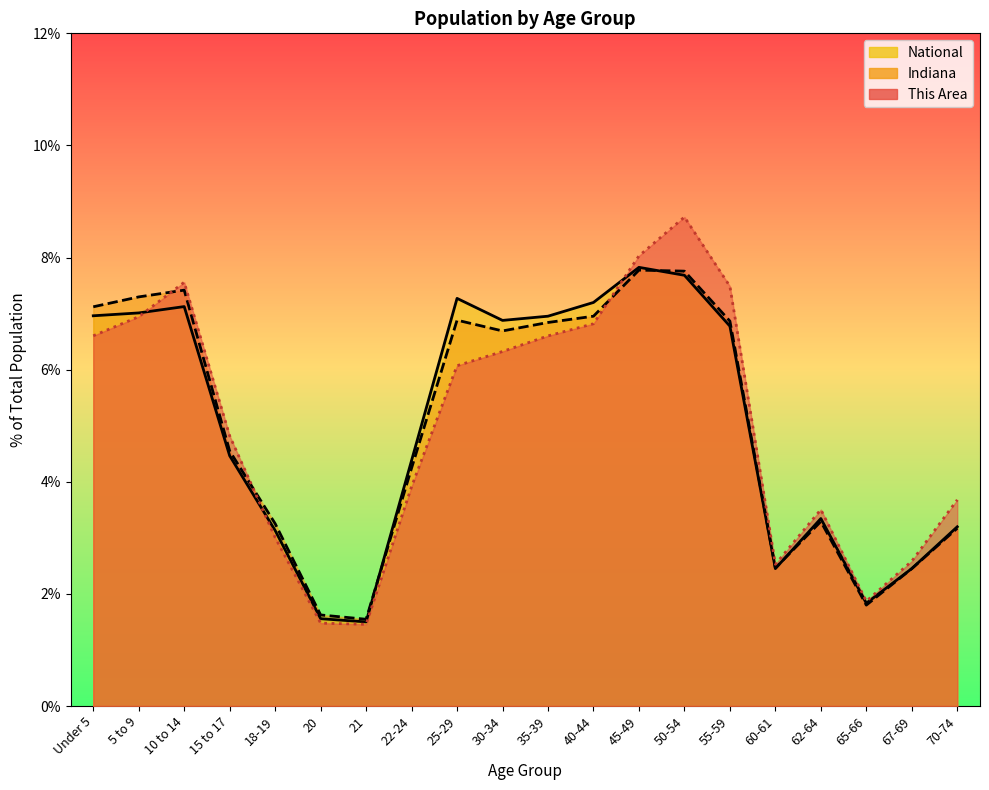

Which series ends up on top after the final intersection of Indiana and This Area?

This Area